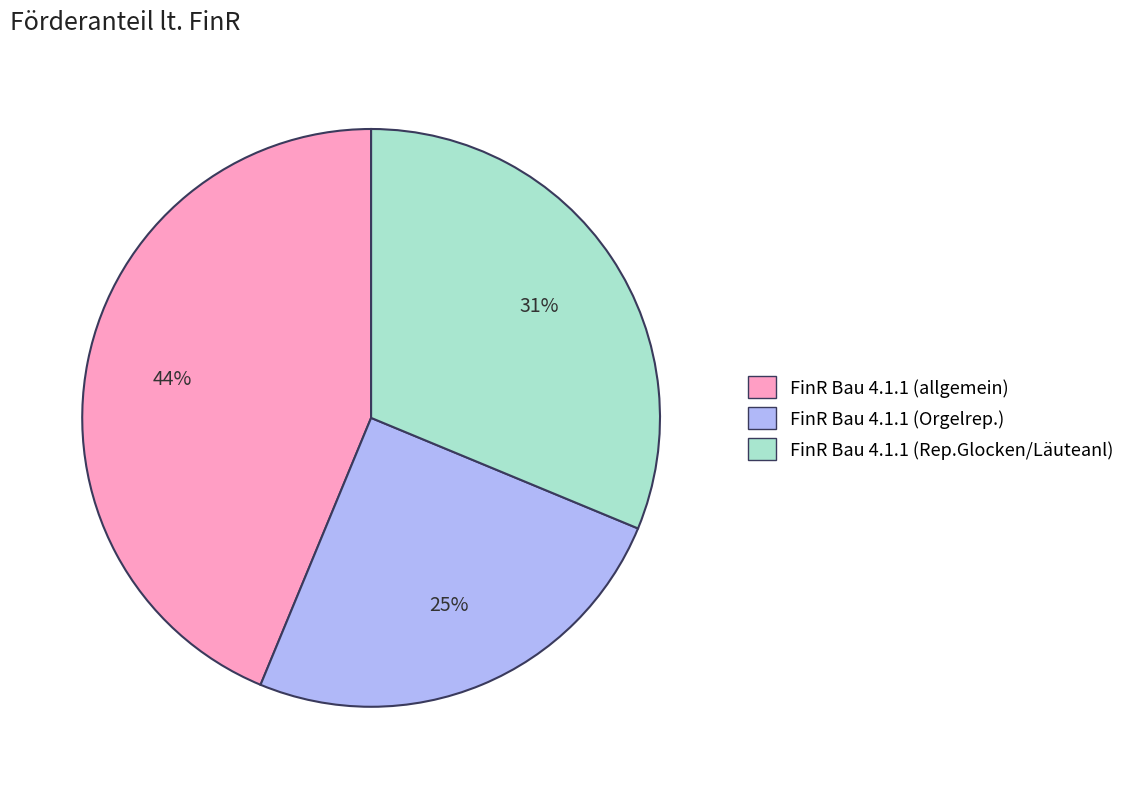

To the nearest percent, what is the difference between the largest and smallest slice percentages?

19%